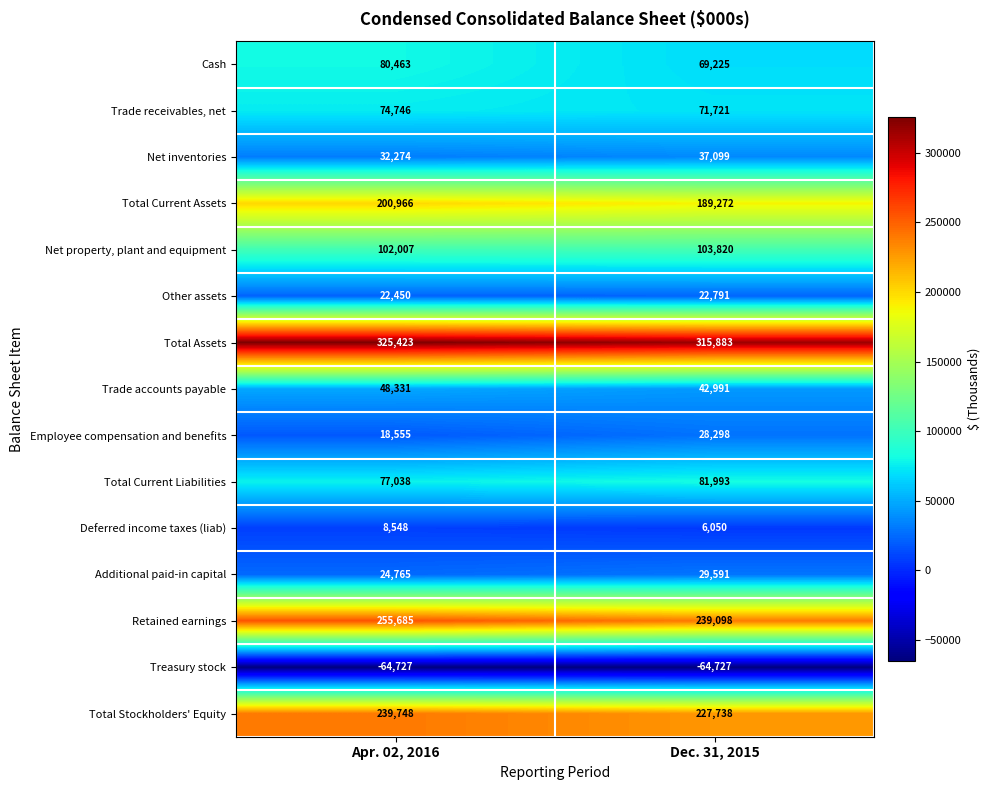

The value of Additional paid-in capital at Dec. 31, 2015 is 12838. True or false?

False